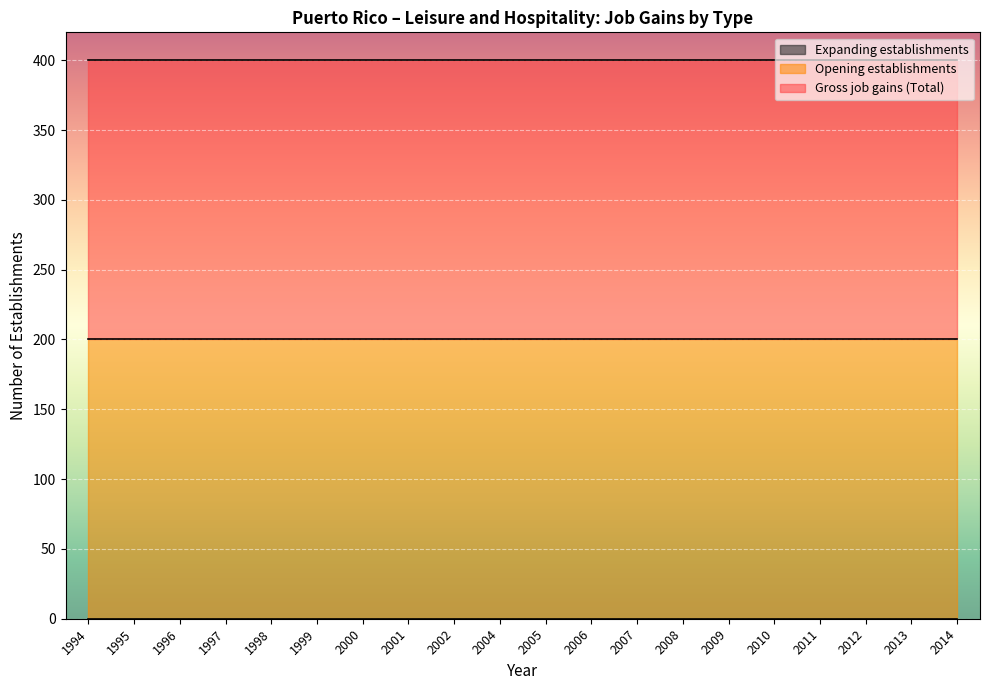

Is it true that Gross job gains (Total) equals 107 at 1996?

False